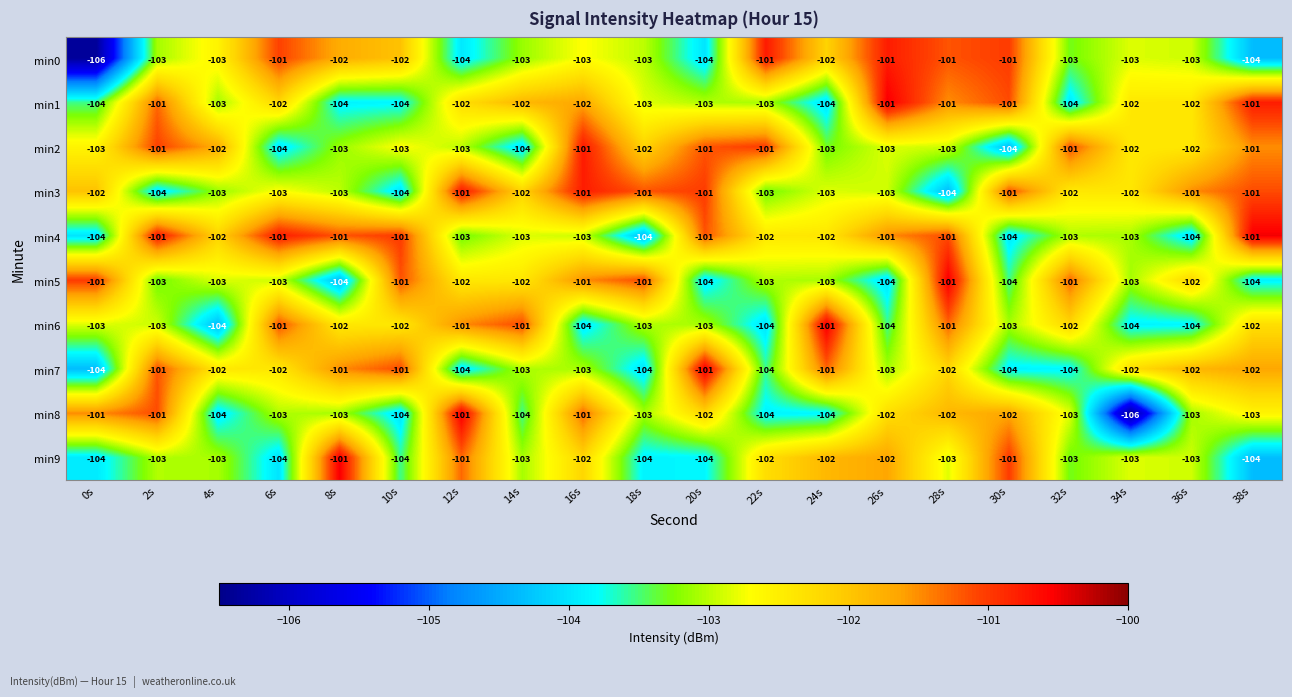

What is the average value of the min6 series?

-103